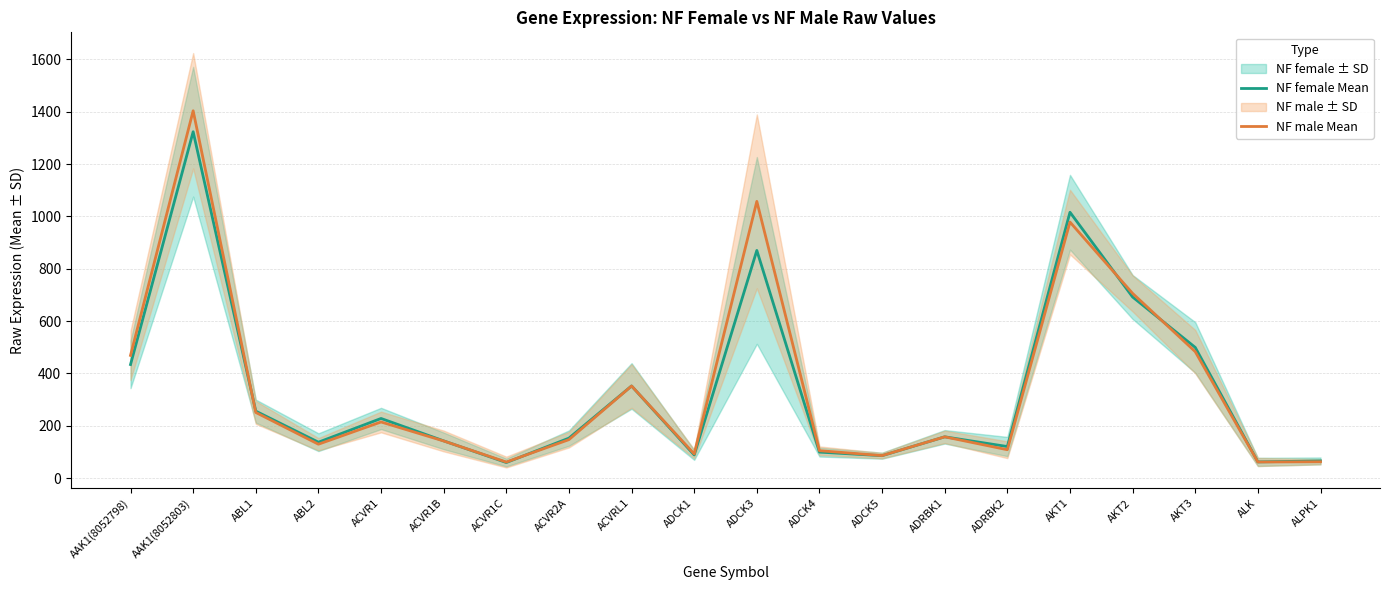

In NF male Mean, how many points are lower than both neighbors (excluding endpoints)?

6